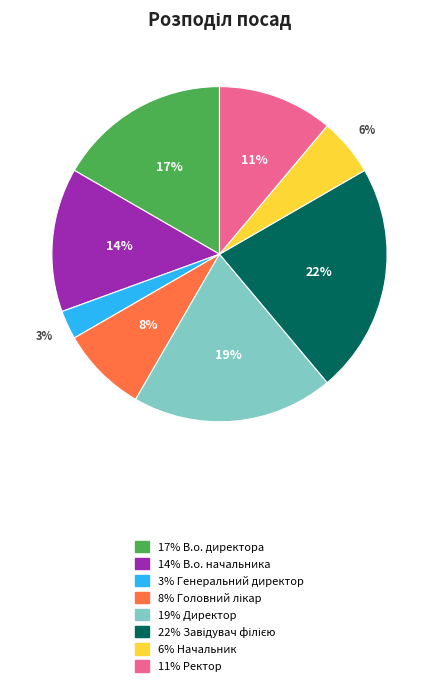

Does any single category account for the majority?

No